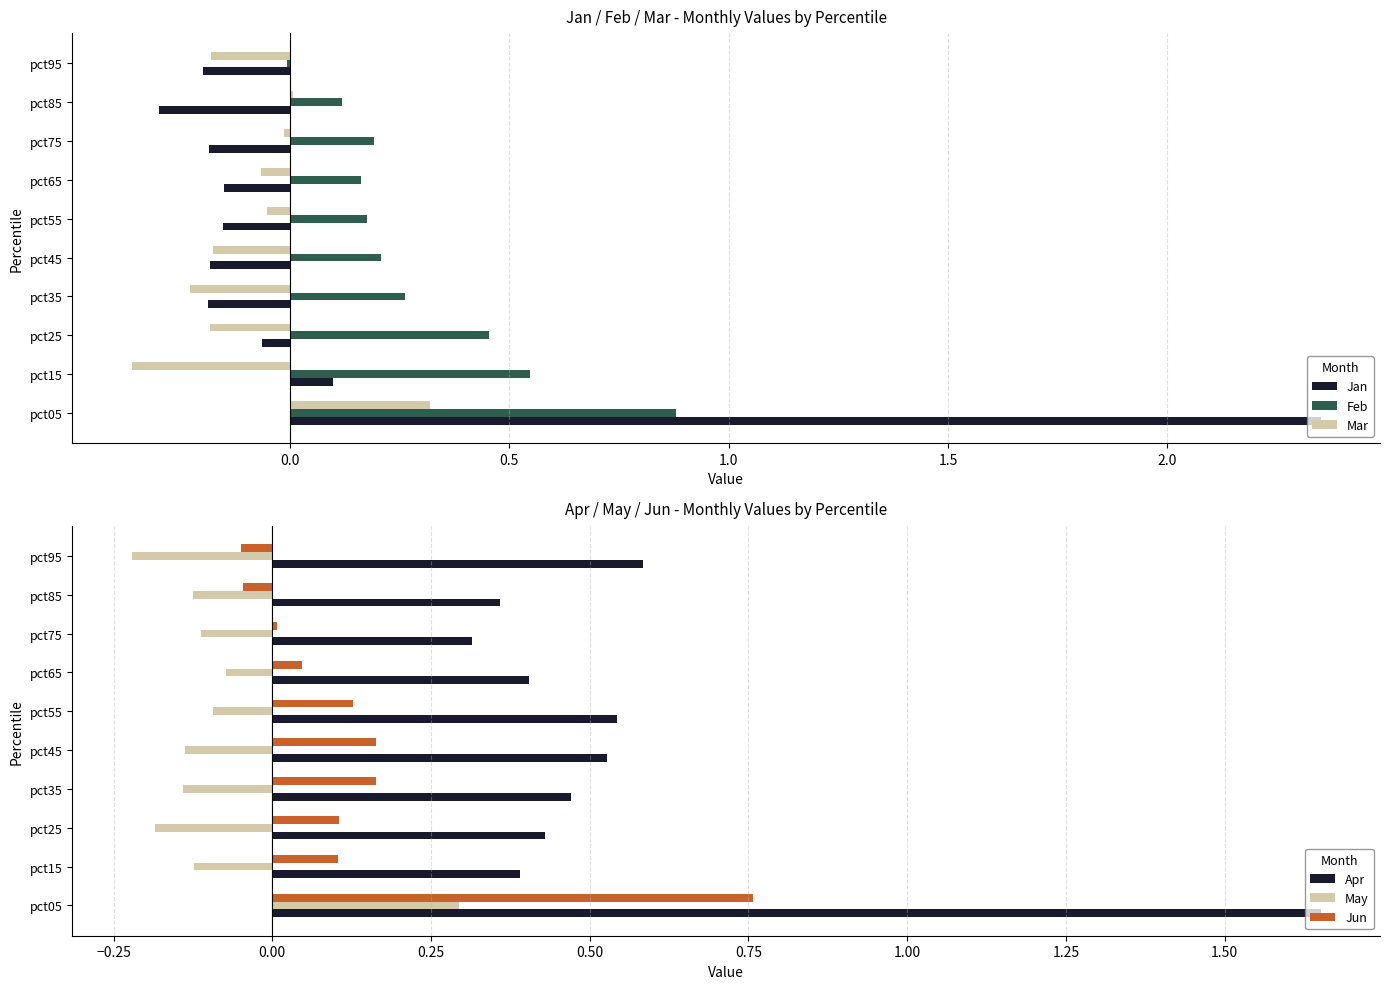

The value of Jun at pct15 is 0.2. True or false?

False